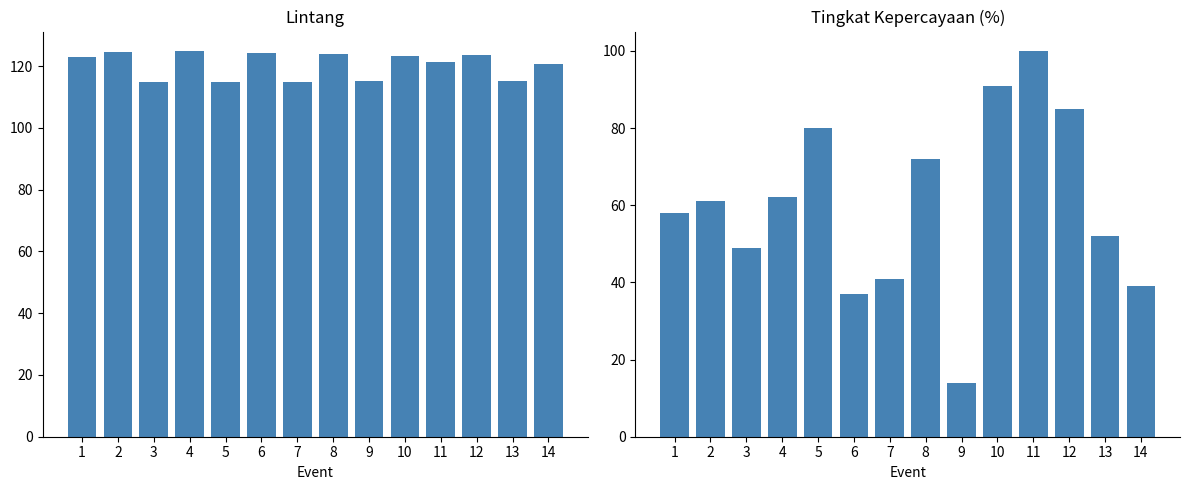

What is the maximum value for Tingkat Kepercayaan(%)?

100.0